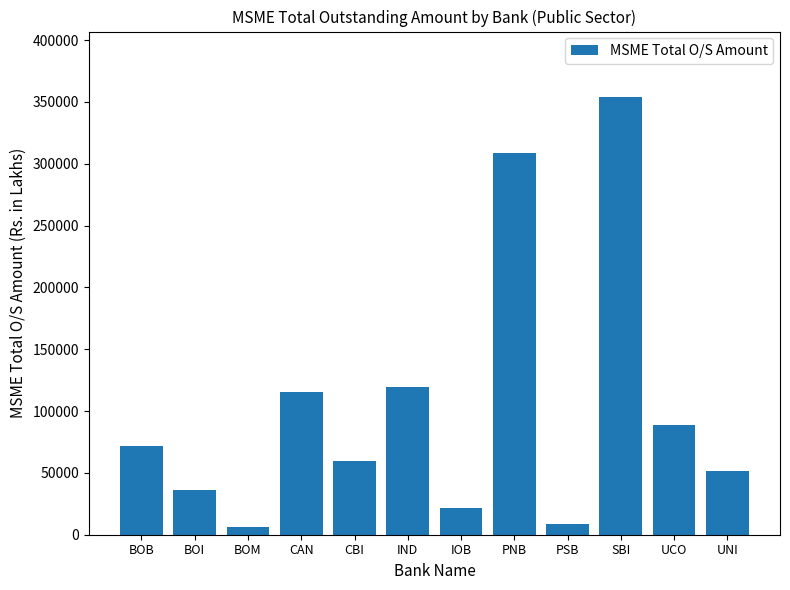

Between IOB and SBI, which is larger?

SBI